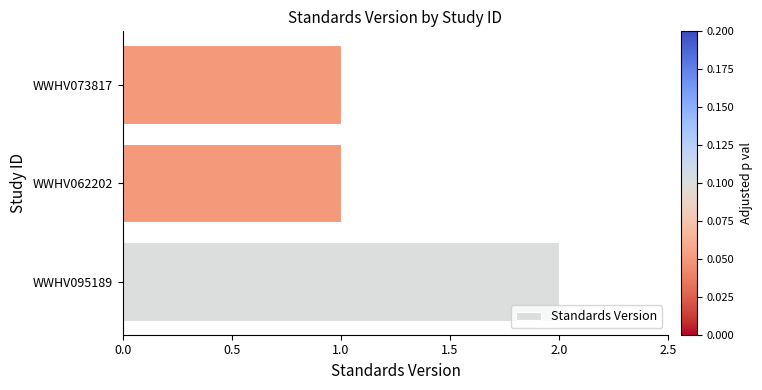

Count the values in the range 1 to 2.

3